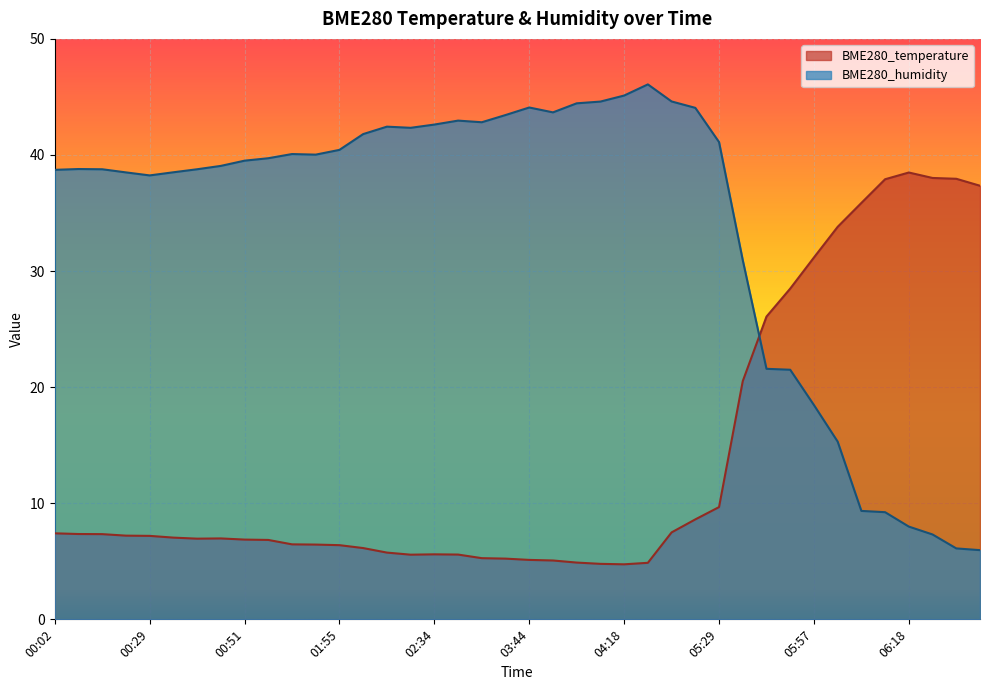

Between 00:34 and 05:18, which is larger?

05:18